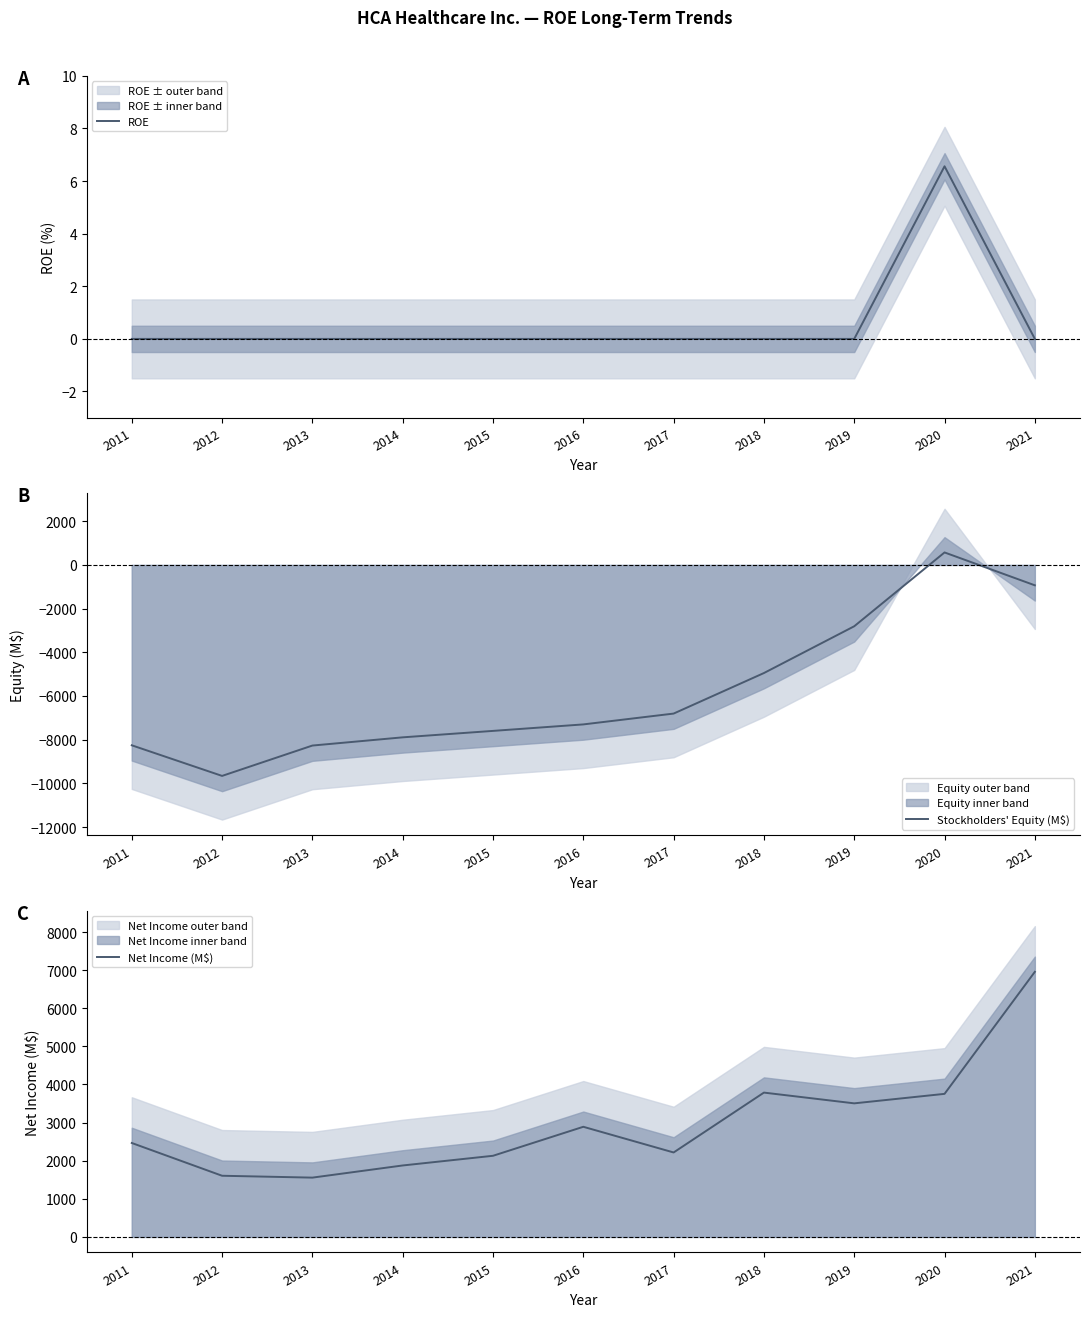

True or false: Net Income (M$) and Stockholders' Equity (M$) cross at least once.

False